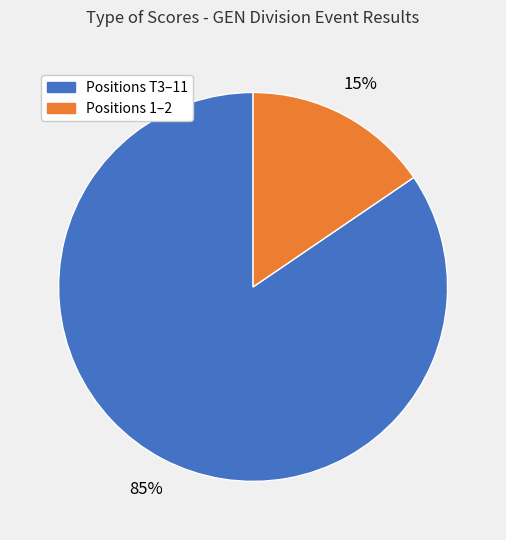

Does any single category account for the majority?

Yes